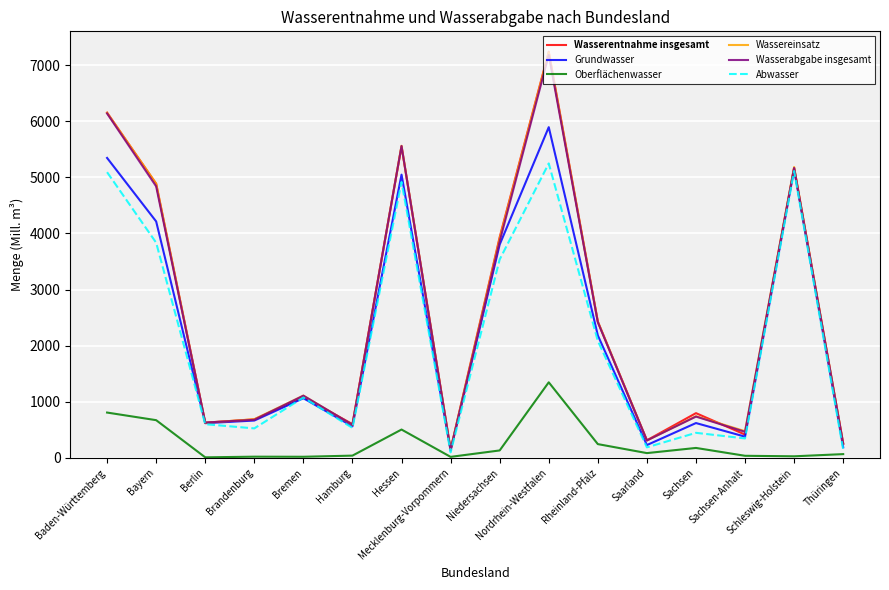

What is the total value across all series at Hessen?

27137.3